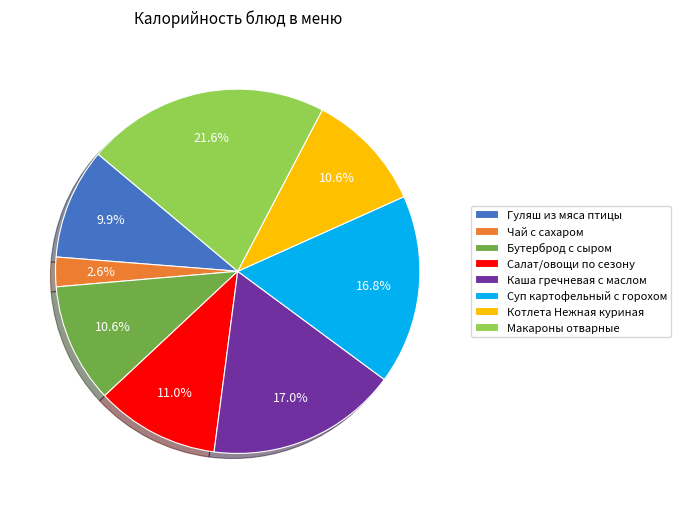

To the nearest percent, what is the combined percentage of Бутерброд с сыром and Салат/овощи по сезону?

22%